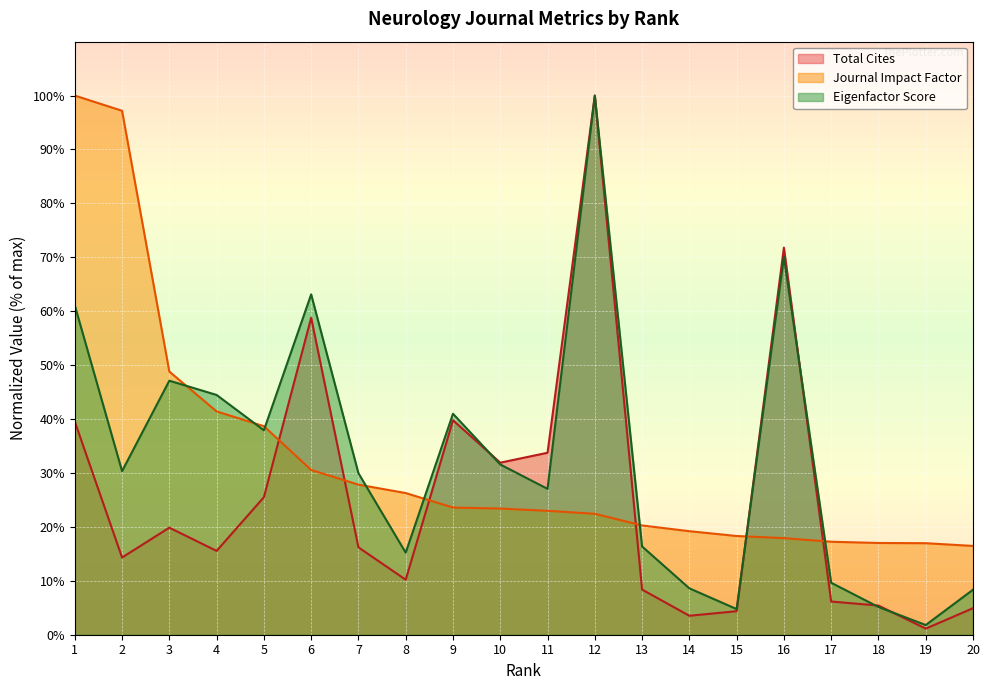

True or false: Eigenfactor Score has a value of 31.6 at 10.

True